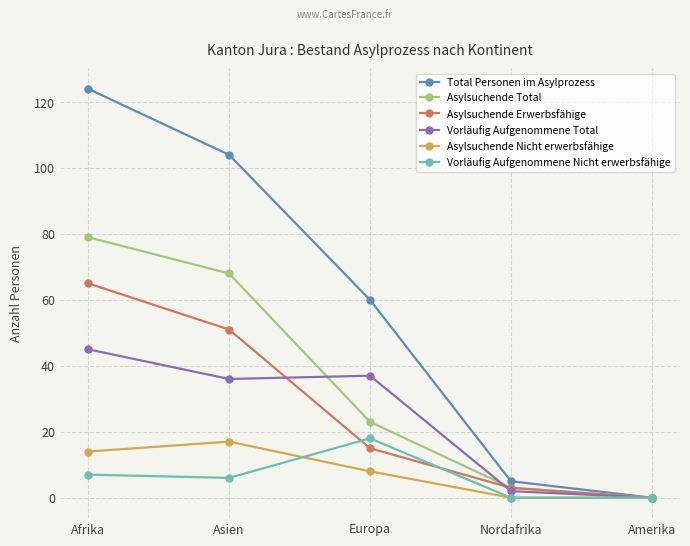

Which category has the lowest value in the Total Personen im Asylprozess series?

Amerika